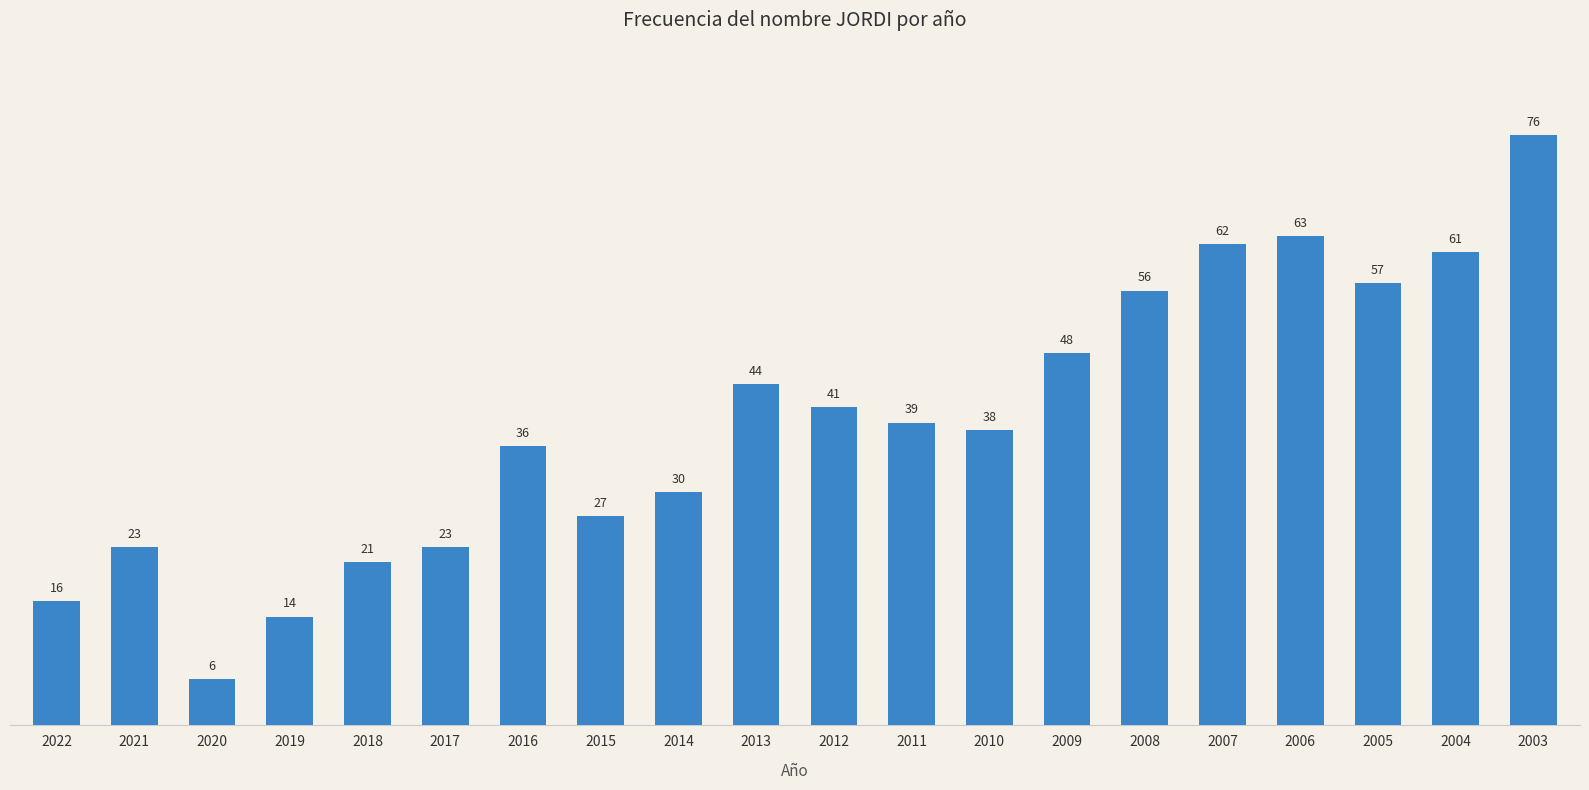

At which label is the value closest to 41?

2012